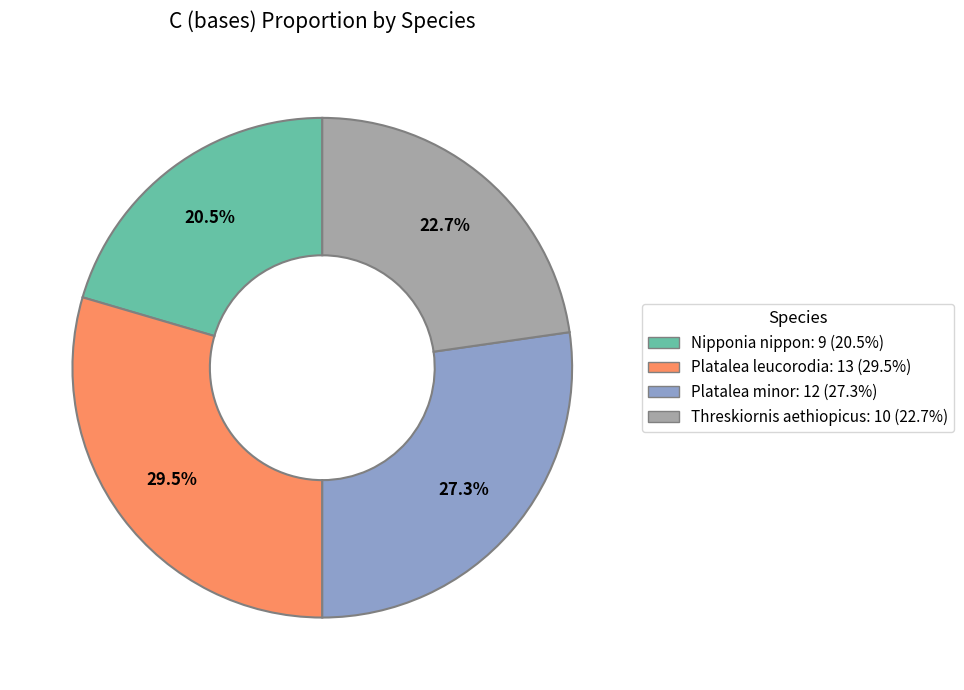

How many segments does this pie chart have?

4